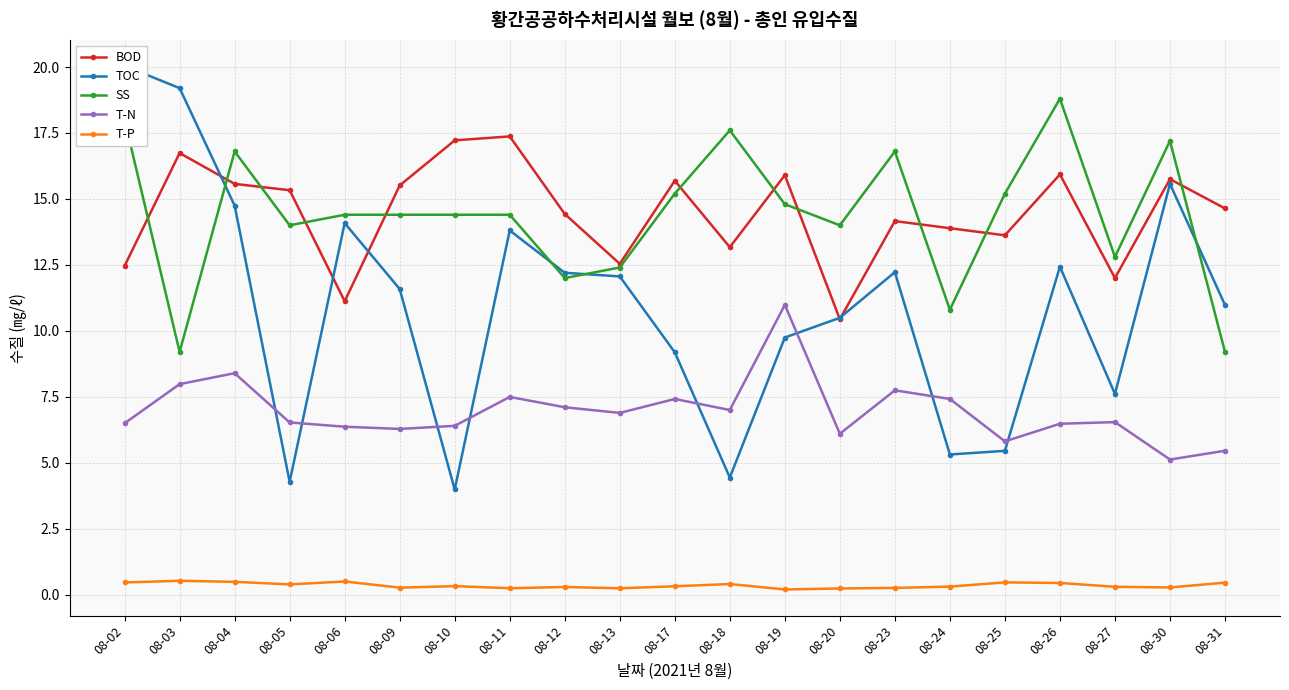

Read the BOD value at 08-03.

16.7